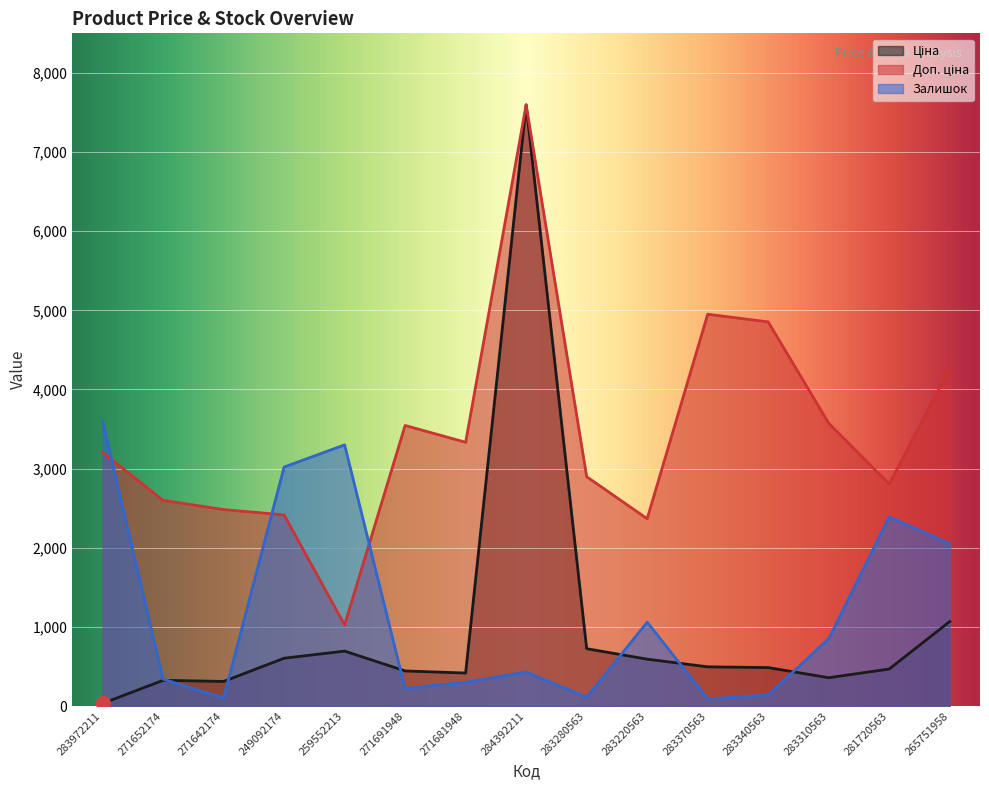

At 271681948, list the series in order from largest to smallest.

Доп. ціна, Ціна, Залишок